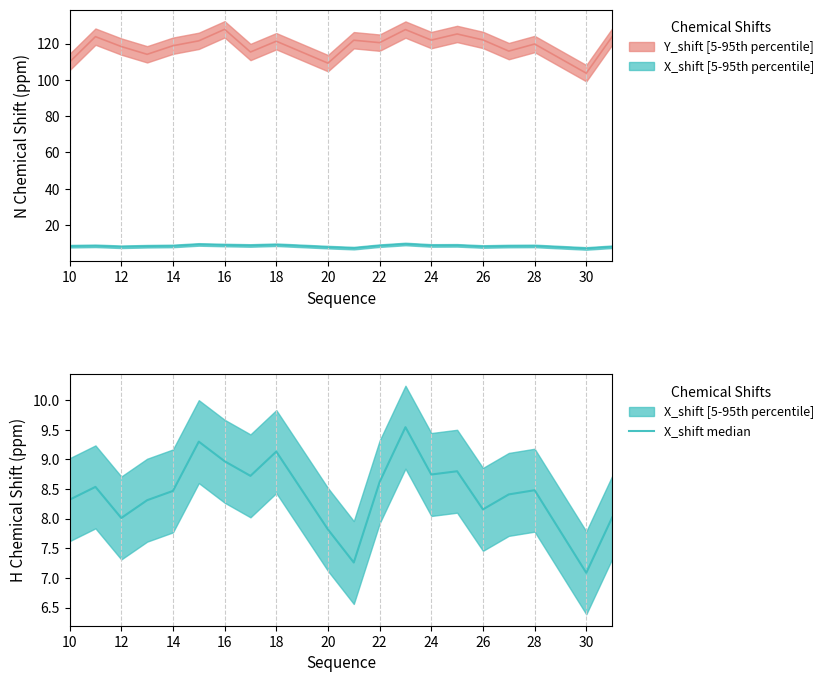

How many data points are less than 8?

3